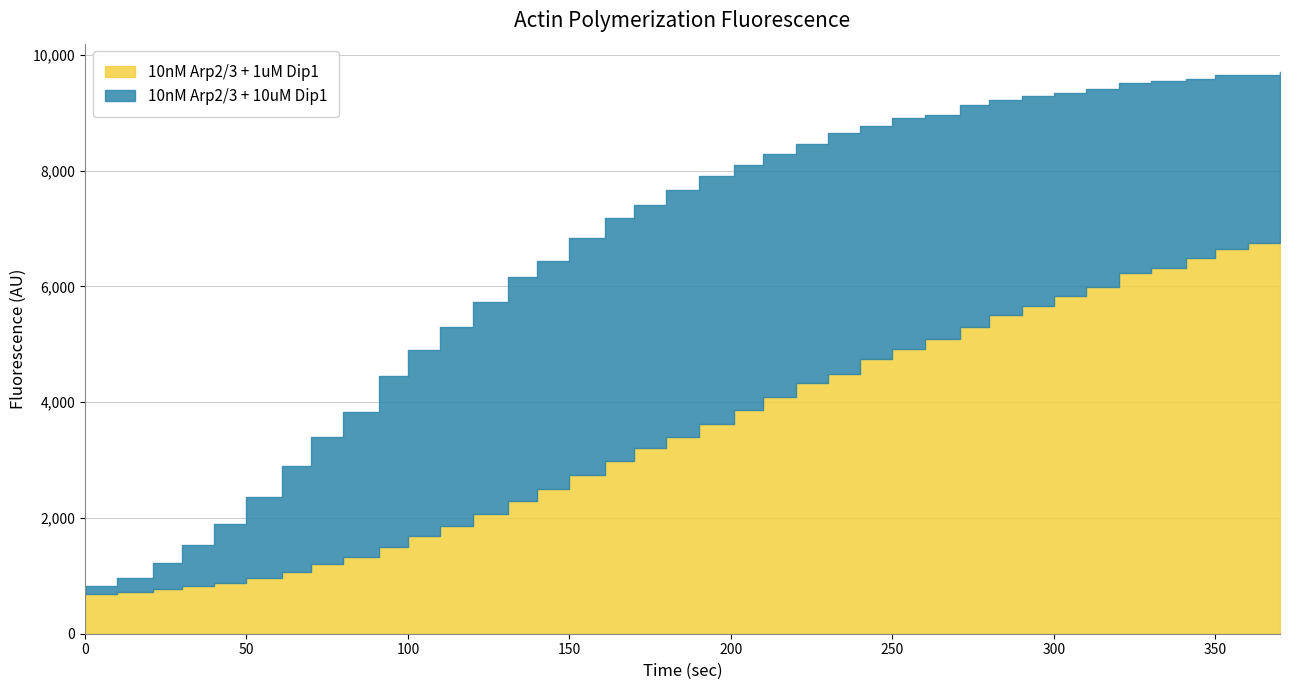

Does the chart display data point markers on the line(s)?

No